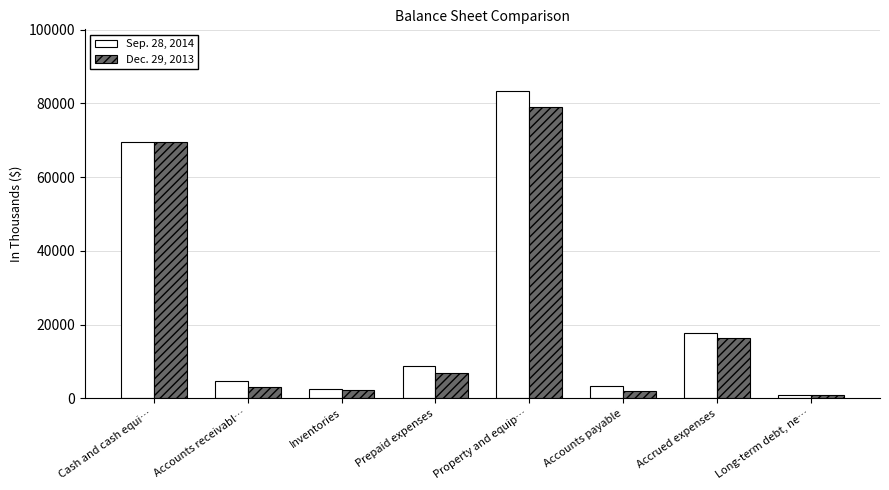

What is the average value of the Dec. 29, 2013 series?

22527